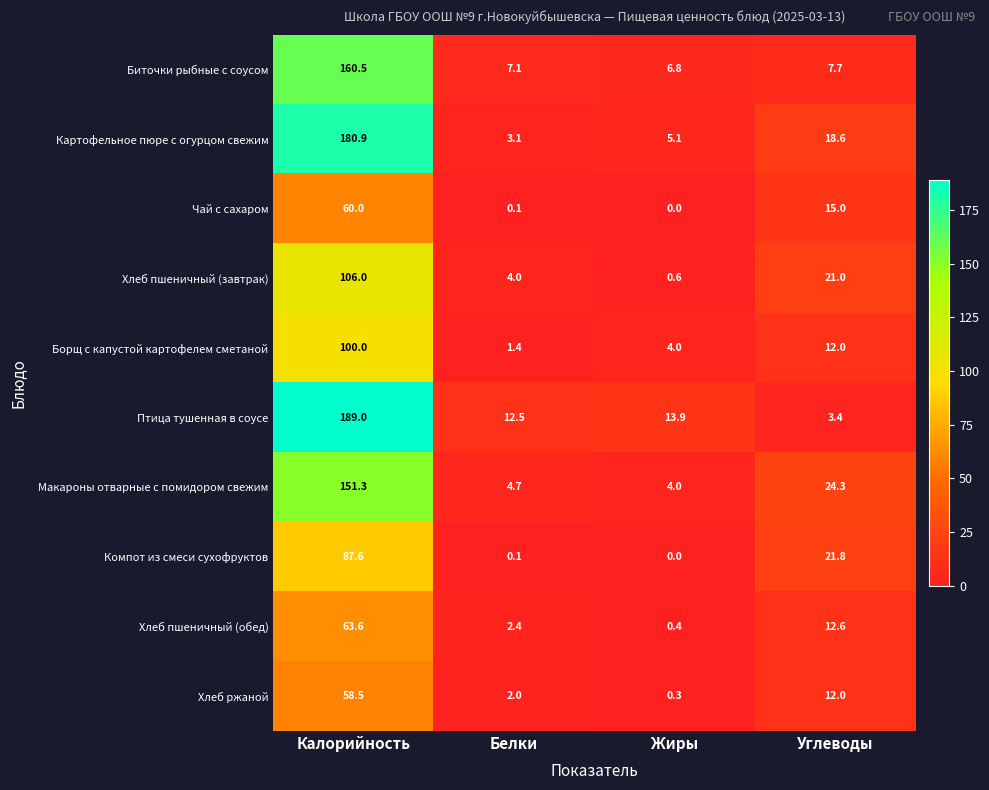

How many distinct data groups are displayed?

10